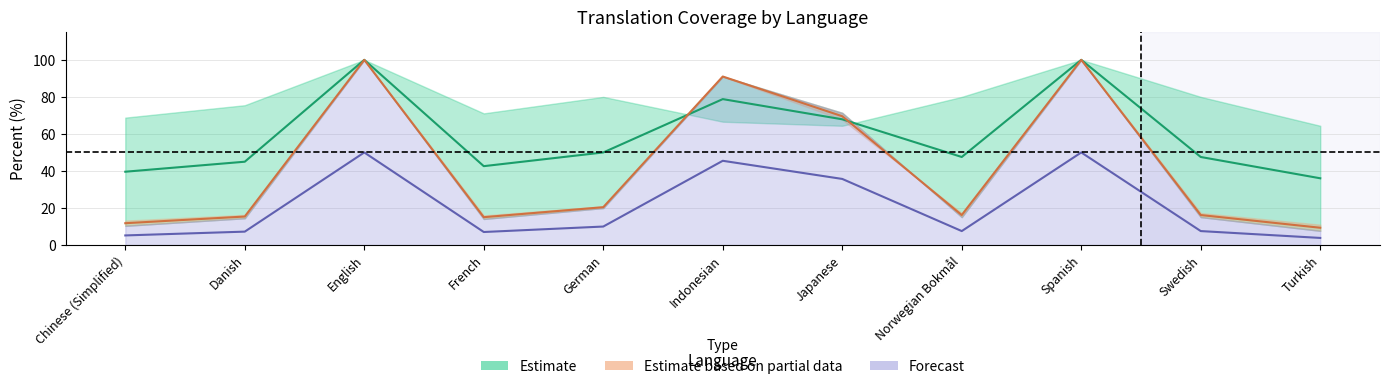

In translated_words_percent, how many points are lower than both neighbors (excluding endpoints)?

2